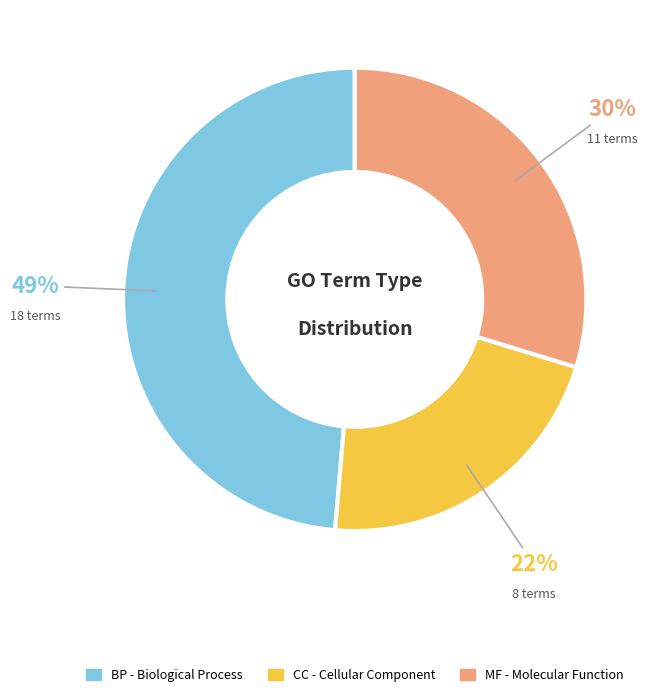

Which slice is the largest?

BP